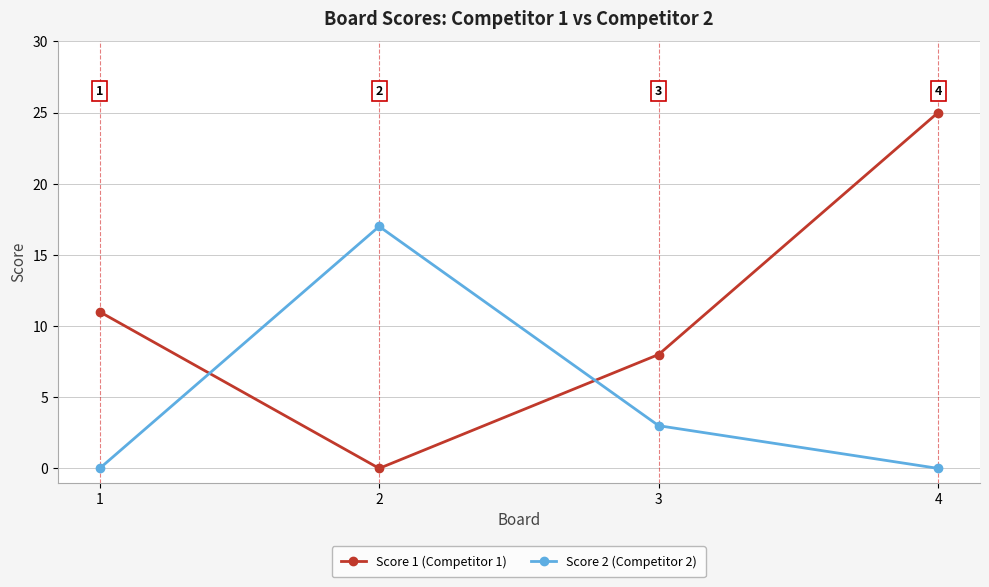

What are all the series names shown in the legend?

Score 1 (Competitor 1), Score 2 (Competitor 2)